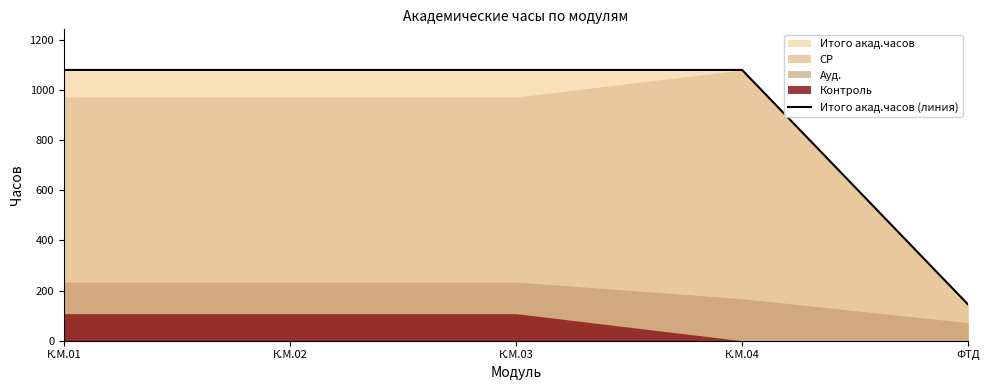

True or false: the data shows 1670 at К.М.01.

False